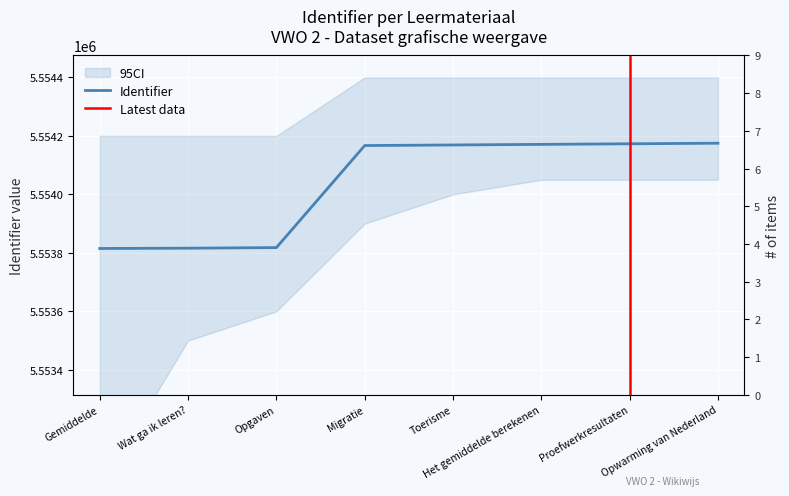

Is this an area chart (filled region under the line)?

No